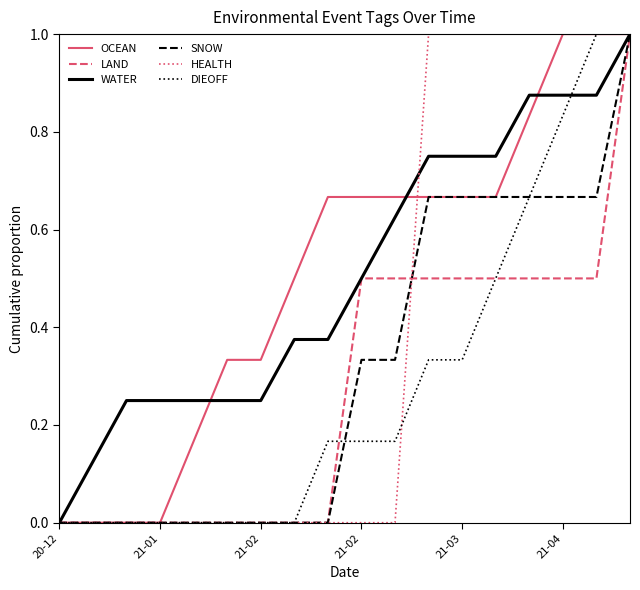

How many lines are shown in the chart?

6